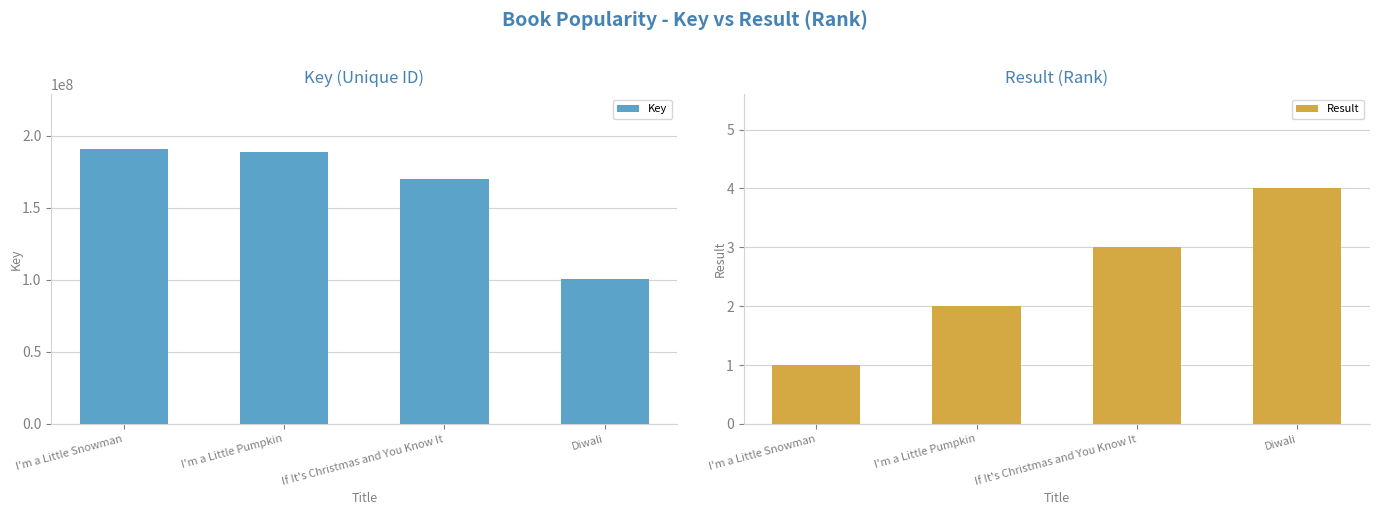

At which category does the chart reach its minimum across all series?

I'm a Little Snowman